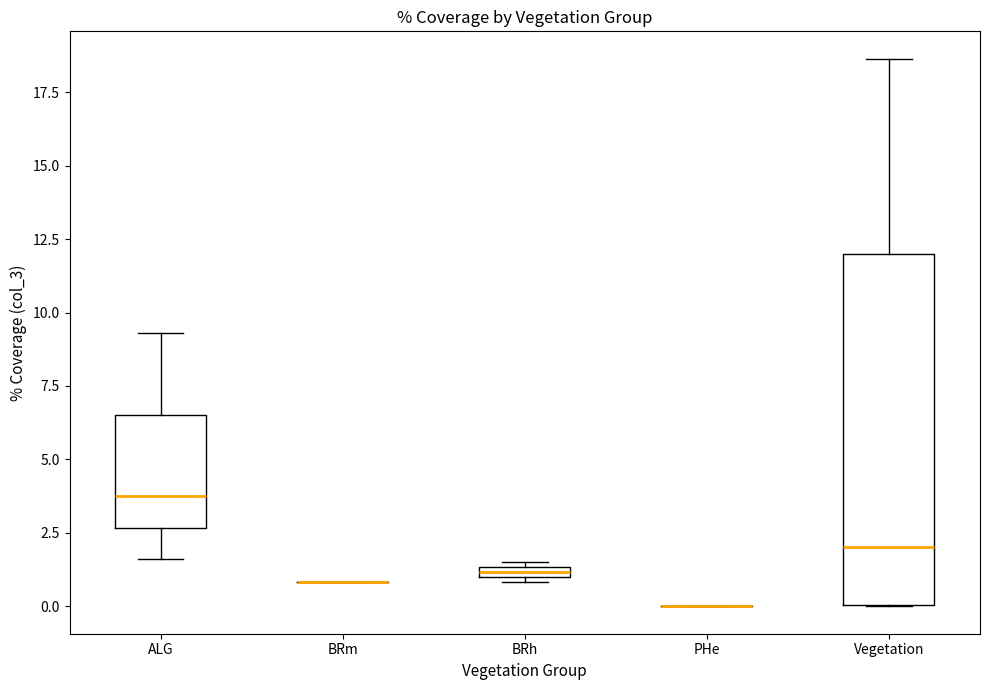

Where is the lower edge of the box for ALG on the y-axis? The values are not printed on the chart, so give them approximately, as read against the axis.

2.5